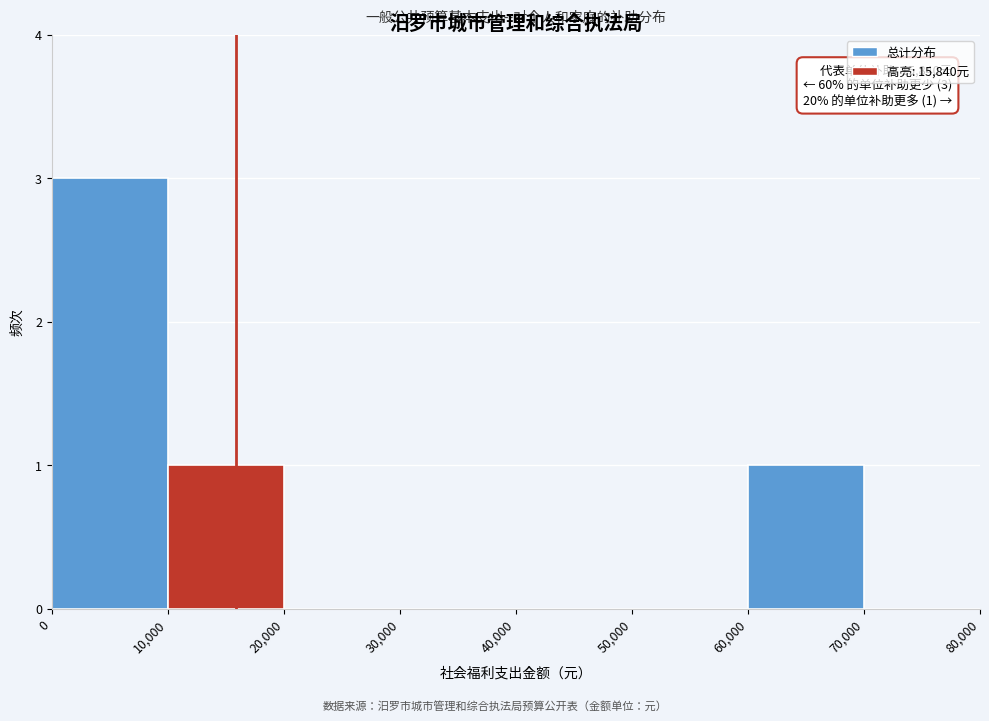

Which range on the x-axis has the tallest bar?

0 to 10,000